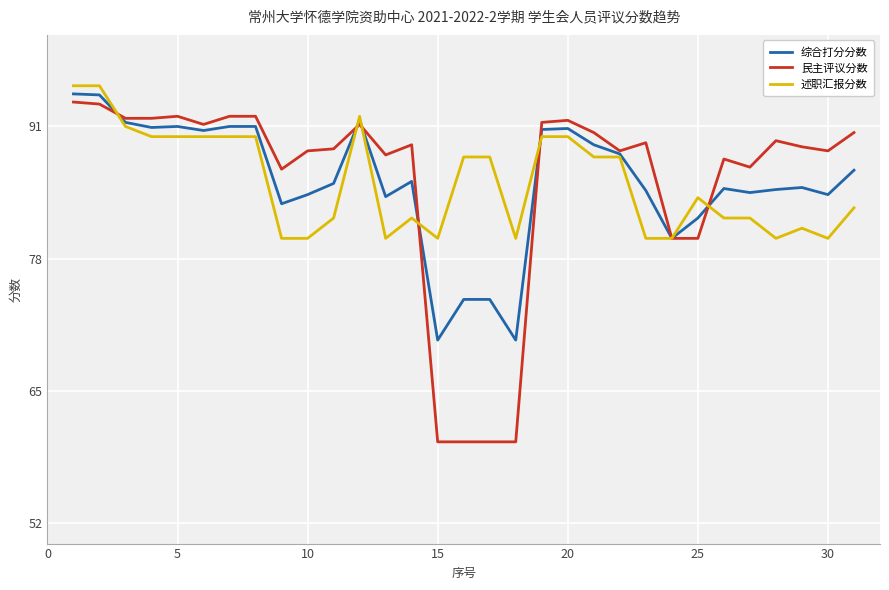

What is the greatest value displayed?

95.0